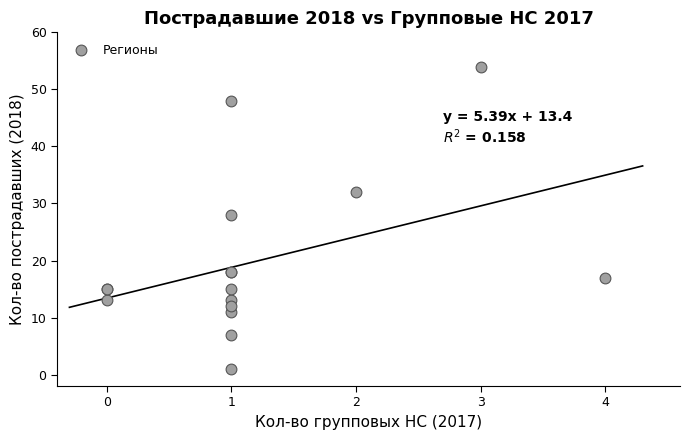

What Y value in the scatter plot is closest to 27?

28